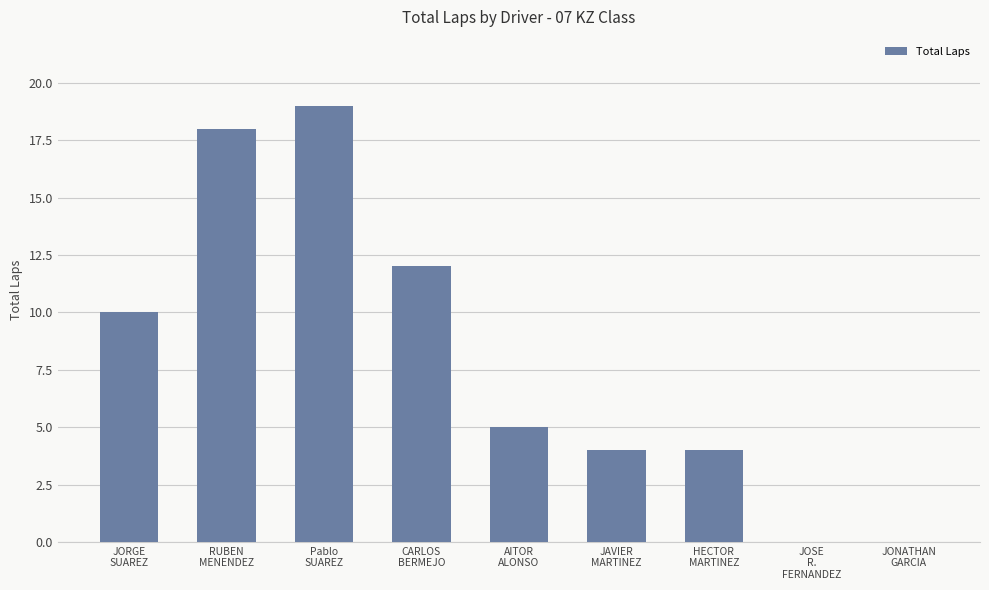

Where does the data first go above 5?

JORGE
SUAREZ